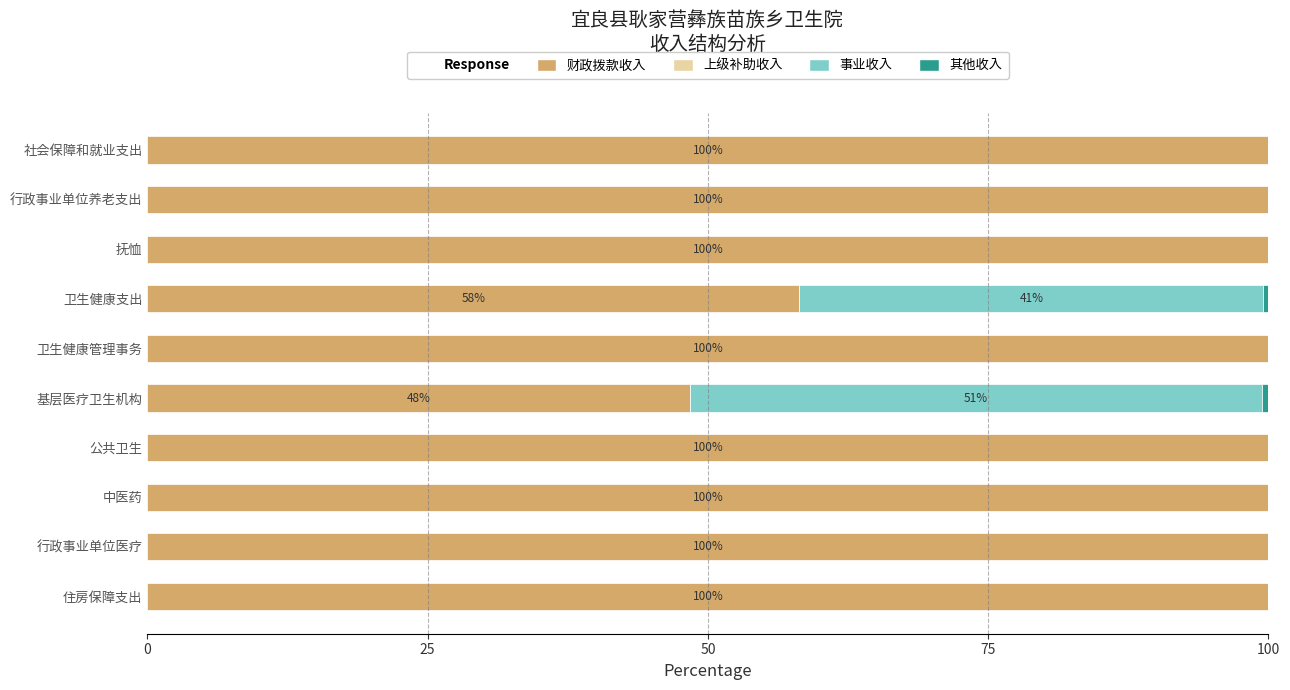

Is it true that 财政拨款收入 equals 100.0 at 卫生健康管理事务?

True